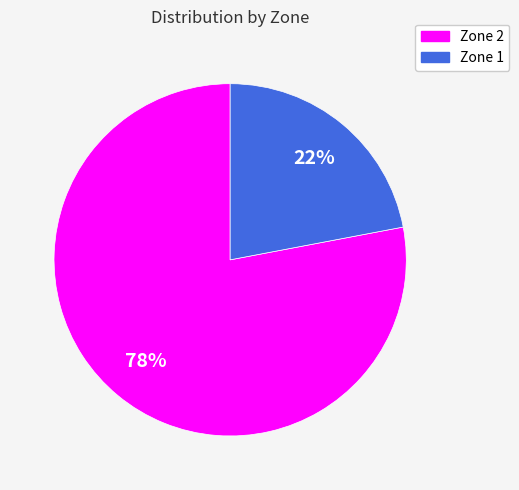

Which has a higher value, Zone 2 or Zone 1?

Zone 2